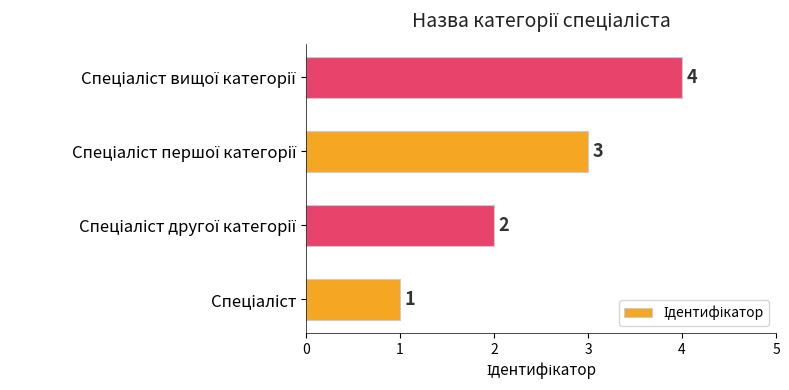

What is the difference between the second highest and minimum values?

2